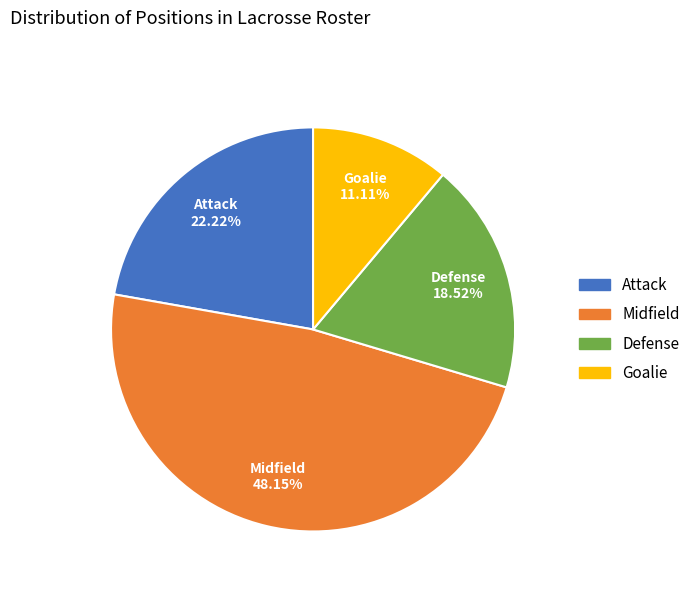

Combined, do Goalie and Attack account for over 50%?

No